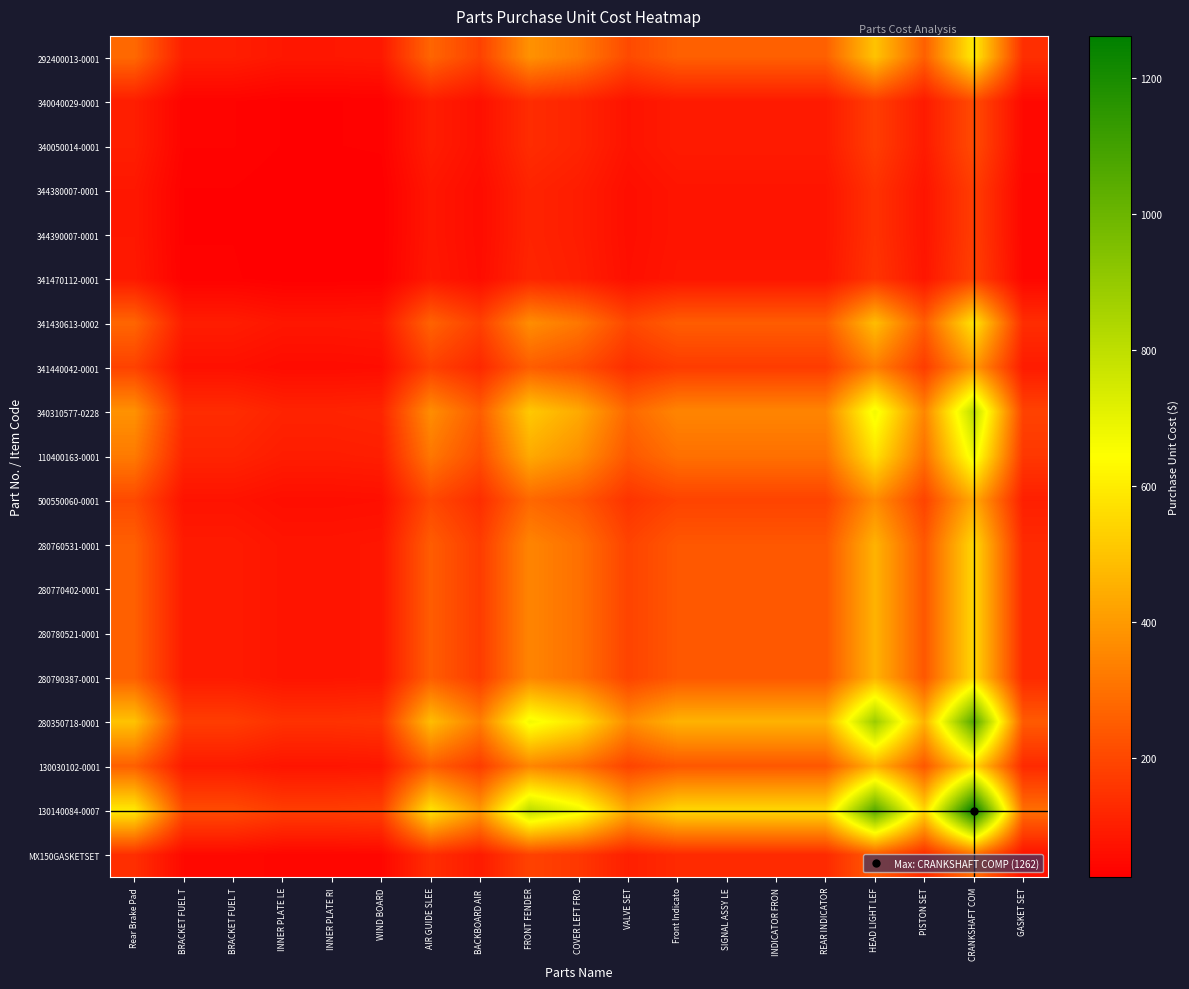

Reading left to right, list all the values displayed in this chart.

292400013-0001: Rear Brake Pad=279.0	BRACKET FUEL T=97.4	BRACKET FUEL T=97.4	INNER PLATE LE=81.8	INNER PLATE RI=81.8	WIND BOARD=85.2	AIR GUIDE SLEE=271.9	BACKBOARD AIR =185.2	FRONT FENDER=378.0	COVER LEFT FRO=322.6	VALVE SET=204.6	Front Indicato=257.1	SIGNAL ASSY LE=257.1	INDICATOR FRON=257.1	REAR INDICATOR=257.1	HEAD LIGHT LEF=496.1	PISTON SET=257.1	CRANKSHAFT COM=593.4	GASKET SET=137.7
340040029-0001: Rear Brake Pad=97.4	BRACKET FUEL T=34.0	BRACKET FUEL T=34.0	INNER PLATE LE=28.6	INNER PLATE RI=28.6	WIND BOARD=29.7	AIR GUIDE SLEE=94.9	BACKBOARD AIR =64.7	FRONT FENDER=131.9	COVER LEFT FRO=112.6	VALVE SET=71.4	Front Indicato=89.8	SIGNAL ASSY LE=89.8	INDICATOR FRON=89.8	REAR INDICATOR=89.8	HEAD LIGHT LEF=173.2	PISTON SET=89.8	CRANKSHAFT COM=207.1	GASKET SET=48.1
340050014-0001: Rear Brake Pad=97.4	BRACKET FUEL T=34.0	BRACKET FUEL T=34.0	INNER PLATE LE=28.6	INNER PLATE RI=28.6	WIND BOARD=29.7	AIR GUIDE SLEE=94.9	BACKBOARD AIR =64.7	FRONT FENDER=131.9	COVER LEFT FRO=112.6	VALVE SET=71.4	Front Indicato=89.8	SIGNAL ASSY LE=89.8	INDICATOR FRON=89.8	REAR INDICATOR=89.8	HEAD LIGHT LEF=173.2	PISTON SET=89.8	CRANKSHAFT COM=207.1	GASKET SET=48.1
344380007-0001: Rear Brake Pad=81.8	BRACKET FUEL T=28.6	BRACKET FUEL T=28.6	INNER PLATE LE=24.0	INNER PLATE RI=24.0	WIND BOARD=25.0	AIR GUIDE SLEE=79.7	BACKBOARD AIR =54.3	FRONT FENDER=110.9	COVER LEFT FRO=94.6	VALVE SET=60.0	Front Indicato=75.4	SIGNAL ASSY LE=75.4	INDICATOR FRON=75.4	REAR INDICATOR=75.4	HEAD LIGHT LEF=145.5	PISTON SET=75.4	CRANKSHAFT COM=174.0	GASKET SET=40.4
344390007-0001: Rear Brake Pad=81.8	BRACKET FUEL T=28.6	BRACKET FUEL T=28.6	INNER PLATE LE=24.0	INNER PLATE RI=24.0	WIND BOARD=25.0	AIR GUIDE SLEE=79.7	BACKBOARD AIR =54.3	FRONT FENDER=110.9	COVER LEFT FRO=94.6	VALVE SET=60.0	Front Indicato=75.4	SIGNAL ASSY LE=75.4	INDICATOR FRON=75.4	REAR INDICATOR=75.4	HEAD LIGHT LEF=145.5	PISTON SET=75.4	CRANKSHAFT COM=174.0	GASKET SET=40.4
341470112-0001: Rear Brake Pad=85.2	BRACKET FUEL T=29.7	BRACKET FUEL T=29.7	INNER PLATE LE=25.0	INNER PLATE RI=25.0	WIND BOARD=26.0	AIR GUIDE SLEE=83.0	BACKBOARD AIR =56.6	FRONT FENDER=115.4	COVER LEFT FRO=98.5	VALVE SET=62.4	Front Indicato=78.5	SIGNAL ASSY LE=78.5	INDICATOR FRON=78.5	REAR INDICATOR=78.5	HEAD LIGHT LEF=151.4	PISTON SET=78.5	CRANKSHAFT COM=181.1	GASKET SET=42.0
341430613-0002: Rear Brake Pad=271.9	BRACKET FUEL T=94.9	BRACKET FUEL T=94.9	INNER PLATE LE=79.7	INNER PLATE RI=79.7	WIND BOARD=83.0	AIR GUIDE SLEE=265.0	BACKBOARD AIR =180.5	FRONT FENDER=368.3	COVER LEFT FRO=314.4	VALVE SET=199.4	Front Indicato=250.6	SIGNAL ASSY LE=250.6	INDICATOR FRON=250.6	REAR INDICATOR=250.6	HEAD LIGHT LEF=483.5	PISTON SET=250.6	CRANKSHAFT COM=578.3	GASKET SET=134.2
341440042-0001: Rear Brake Pad=185.2	BRACKET FUEL T=64.7	BRACKET FUEL T=64.7	INNER PLATE LE=54.3	INNER PLATE RI=54.3	WIND BOARD=56.6	AIR GUIDE SLEE=180.5	BACKBOARD AIR =123.0	FRONT FENDER=251.0	COVER LEFT FRO=214.2	VALVE SET=135.8	Front Indicato=170.7	SIGNAL ASSY LE=170.7	INDICATOR FRON=170.7	REAR INDICATOR=170.7	HEAD LIGHT LEF=329.4	PISTON SET=170.7	CRANKSHAFT COM=394.0	GASKET SET=91.5
340310577-0228: Rear Brake Pad=378.0	BRACKET FUEL T=131.9	BRACKET FUEL T=131.9	INNER PLATE LE=110.9	INNER PLATE RI=110.9	WIND BOARD=115.4	AIR GUIDE SLEE=368.3	BACKBOARD AIR =251.0	FRONT FENDER=512.0	COVER LEFT FRO=437.0	VALVE SET=277.1	Front Indicato=348.3	SIGNAL ASSY LE=348.3	INDICATOR FRON=348.3	REAR INDICATOR=348.3	HEAD LIGHT LEF=672.0	PISTON SET=348.3	CRANKSHAFT COM=803.8	GASKET SET=186.6
110400163-0001: Rear Brake Pad=322.6	BRACKET FUEL T=112.6	BRACKET FUEL T=112.6	INNER PLATE LE=94.6	INNER PLATE RI=94.6	WIND BOARD=98.5	AIR GUIDE SLEE=314.4	BACKBOARD AIR =214.2	FRONT FENDER=437.0	COVER LEFT FRO=373.0	VALVE SET=236.5	Front Indicato=297.3	SIGNAL ASSY LE=297.3	INDICATOR FRON=297.3	REAR INDICATOR=297.3	HEAD LIGHT LEF=573.6	PISTON SET=297.3	CRANKSHAFT COM=686.1	GASKET SET=159.3
500550060-0001: Rear Brake Pad=204.6	BRACKET FUEL T=71.4	BRACKET FUEL T=71.4	INNER PLATE LE=60.0	INNER PLATE RI=60.0	WIND BOARD=62.4	AIR GUIDE SLEE=199.4	BACKBOARD AIR =135.8	FRONT FENDER=277.1	COVER LEFT FRO=236.5	VALVE SET=150.0	Front Indicato=188.5	SIGNAL ASSY LE=188.5	INDICATOR FRON=188.5	REAR INDICATOR=188.5	HEAD LIGHT LEF=363.7	PISTON SET=188.5	CRANKSHAFT COM=435.1	GASKET SET=101.0
280760531-0001: Rear Brake Pad=257.1	BRACKET FUEL T=89.8	BRACKET FUEL T=89.8	INNER PLATE LE=75.4	INNER PLATE RI=75.4	WIND BOARD=78.5	AIR GUIDE SLEE=250.6	BACKBOARD AIR =170.7	FRONT FENDER=348.3	COVER LEFT FRO=297.3	VALVE SET=188.5	Front Indicato=237.0	SIGNAL ASSY LE=237.0	INDICATOR FRON=237.0	REAR INDICATOR=237.0	HEAD LIGHT LEF=457.2	PISTON SET=237.0	CRANKSHAFT COM=546.9	GASKET SET=126.9
280770402-0001: Rear Brake Pad=257.1	BRACKET FUEL T=89.8	BRACKET FUEL T=89.8	INNER PLATE LE=75.4	INNER PLATE RI=75.4	WIND BOARD=78.5	AIR GUIDE SLEE=250.6	BACKBOARD AIR =170.7	FRONT FENDER=348.3	COVER LEFT FRO=297.3	VALVE SET=188.5	Front Indicato=237.0	SIGNAL ASSY LE=237.0	INDICATOR FRON=237.0	REAR INDICATOR=237.0	HEAD LIGHT LEF=457.2	PISTON SET=237.0	CRANKSHAFT COM=546.9	GASKET SET=126.9
280780521-0001: Rear Brake Pad=257.1	BRACKET FUEL T=89.8	BRACKET FUEL T=89.8	INNER PLATE LE=75.4	INNER PLATE RI=75.4	WIND BOARD=78.5	AIR GUIDE SLEE=250.6	BACKBOARD AIR =170.7	FRONT FENDER=348.3	COVER LEFT FRO=297.3	VALVE SET=188.5	Front Indicato=237.0	SIGNAL ASSY LE=237.0	INDICATOR FRON=237.0	REAR INDICATOR=237.0	HEAD LIGHT LEF=457.2	PISTON SET=237.0	CRANKSHAFT COM=546.9	GASKET SET=126.9
280790387-0001: Rear Brake Pad=257.1	BRACKET FUEL T=89.8	BRACKET FUEL T=89.8	INNER PLATE LE=75.4	INNER PLATE RI=75.4	WIND BOARD=78.5	AIR GUIDE SLEE=250.6	BACKBOARD AIR =170.7	FRONT FENDER=348.3	COVER LEFT FRO=297.3	VALVE SET=188.5	Front Indicato=237.0	SIGNAL ASSY LE=237.0	INDICATOR FRON=237.0	REAR INDICATOR=237.0	HEAD LIGHT LEF=457.2	PISTON SET=237.0	CRANKSHAFT COM=546.9	GASKET SET=126.9
280350718-0001: Rear Brake Pad=496.1	BRACKET FUEL T=173.2	BRACKET FUEL T=173.2	INNER PLATE LE=145.5	INNER PLATE RI=145.5	WIND BOARD=151.4	AIR GUIDE SLEE=483.5	BACKBOARD AIR =329.4	FRONT FENDER=672.0	COVER LEFT FRO=573.6	VALVE SET=363.7	Front Indicato=457.2	SIGNAL ASSY LE=457.2	INDICATOR FRON=457.2	REAR INDICATOR=457.2	HEAD LIGHT LEF=882.0	PISTON SET=457.2	CRANKSHAFT COM=1055.0	GASKET SET=244.9
130030102-0001: Rear Brake Pad=257.1	BRACKET FUEL T=89.8	BRACKET FUEL T=89.8	INNER PLATE LE=75.4	INNER PLATE RI=75.4	WIND BOARD=78.5	AIR GUIDE SLEE=250.6	BACKBOARD AIR =170.7	FRONT FENDER=348.3	COVER LEFT FRO=297.3	VALVE SET=188.5	Front Indicato=237.0	SIGNAL ASSY LE=237.0	INDICATOR FRON=237.0	REAR INDICATOR=237.0	HEAD LIGHT LEF=457.2	PISTON SET=237.0	CRANKSHAFT COM=546.9	GASKET SET=126.9
130140084-0007: Rear Brake Pad=593.4	BRACKET FUEL T=207.1	BRACKET FUEL T=207.1	INNER PLATE LE=174.0	INNER PLATE RI=174.0	WIND BOARD=181.1	AIR GUIDE SLEE=578.3	BACKBOARD AIR =394.0	FRONT FENDER=803.8	COVER LEFT FRO=686.1	VALVE SET=435.1	Front Indicato=546.9	SIGNAL ASSY LE=546.9	INDICATOR FRON=546.9	REAR INDICATOR=546.9	HEAD LIGHT LEF=1055.0	PISTON SET=546.9	CRANKSHAFT COM=1262.0	GASKET SET=292.9
MX150GASKETSET: Rear Brake Pad=137.7	BRACKET FUEL T=48.1	BRACKET FUEL T=48.1	INNER PLATE LE=40.4	INNER PLATE RI=40.4	WIND BOARD=42.0	AIR GUIDE SLEE=134.2	BACKBOARD AIR =91.5	FRONT FENDER=186.6	COVER LEFT FRO=159.3	VALVE SET=101.0	Front Indicato=126.9	SIGNAL ASSY LE=126.9	INDICATOR FRON=126.9	REAR INDICATOR=126.9	HEAD LIGHT LEF=244.9	PISTON SET=126.9	CRANKSHAFT COM=292.9	GASKET SET=68.0